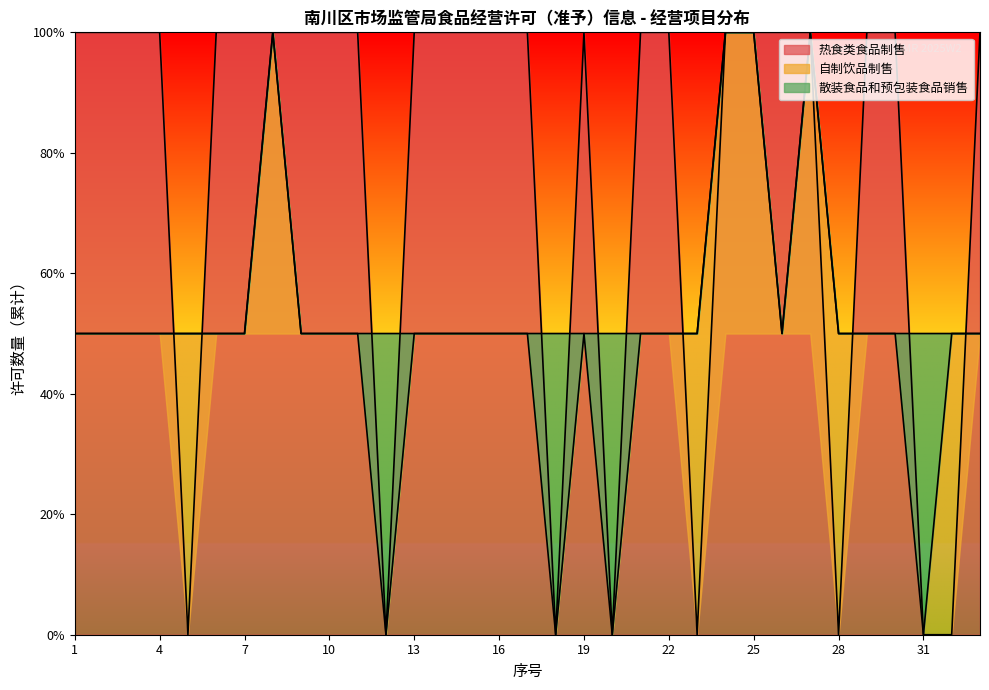

What are all the series names shown in the legend?

热食类食品制售, 自制饮品制售, 散装食品和预包装食品销售